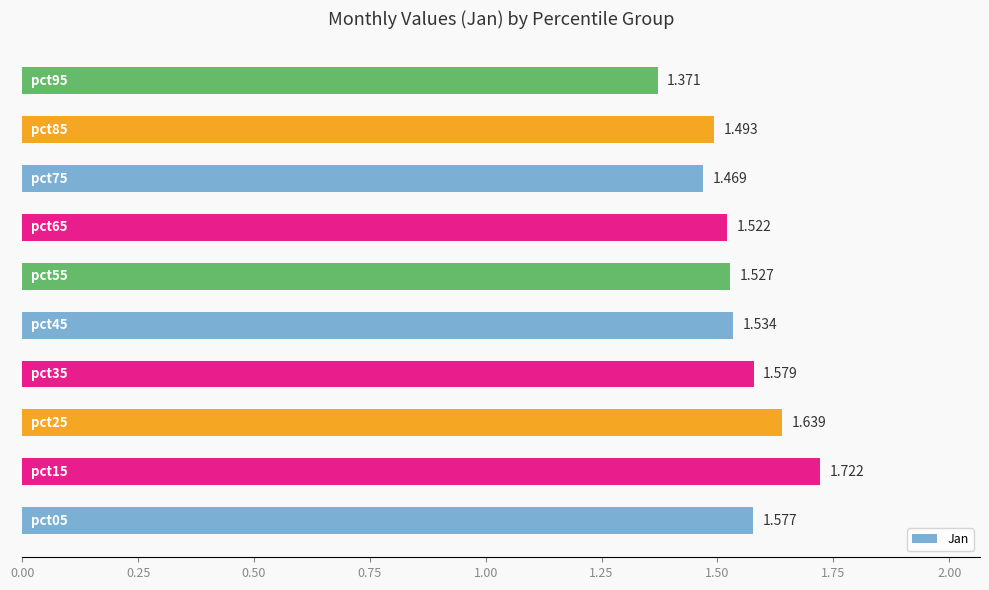

How many bars are there in total?

10